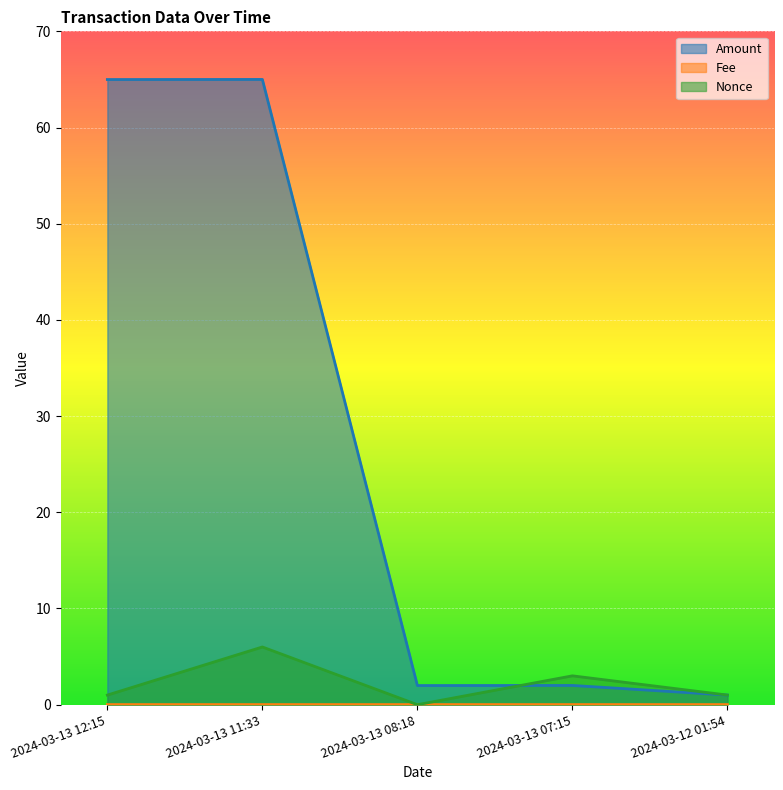

Read the Amount value at 2024-03-13 11:33.

65.0